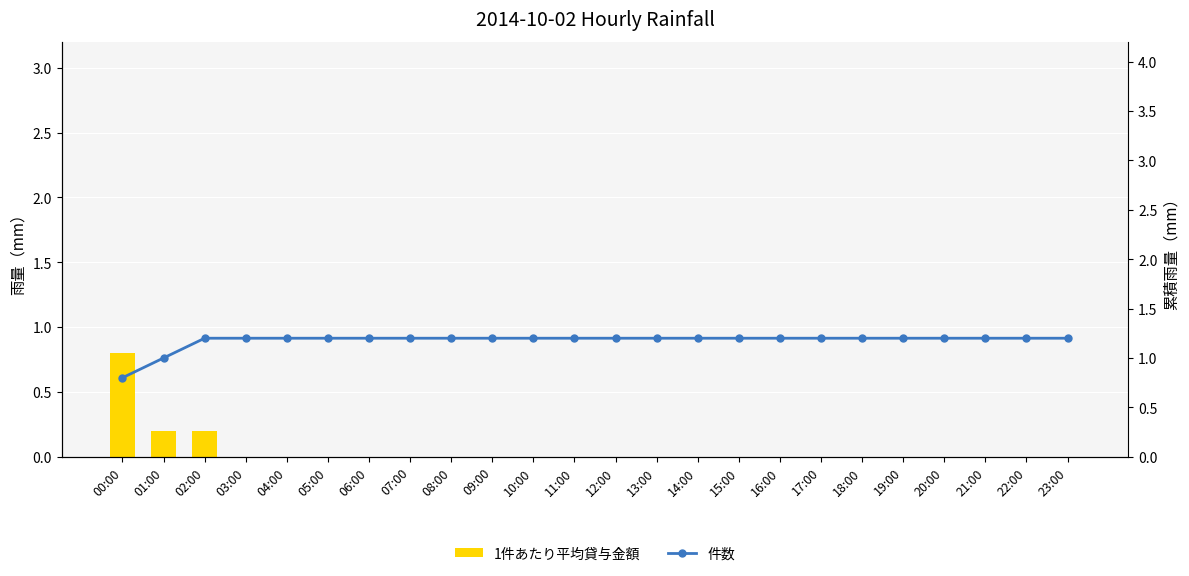

How many 件数 values are between 1 and 2?

23